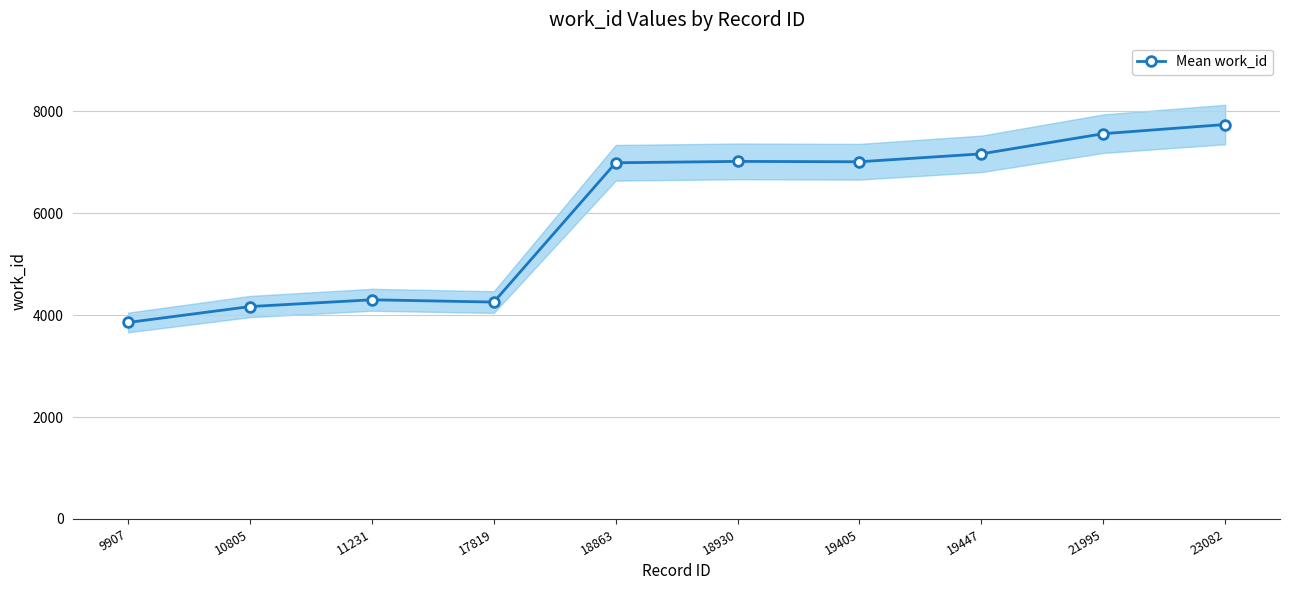

Between 9907 and 21995, which is larger?

21995